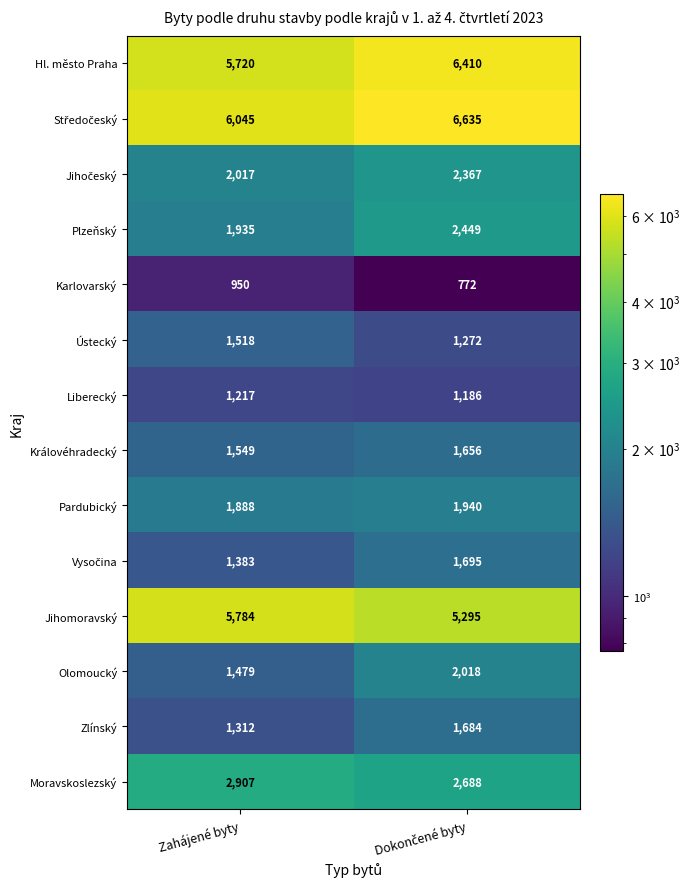

What is the maximum value for Plzeňský?

2449